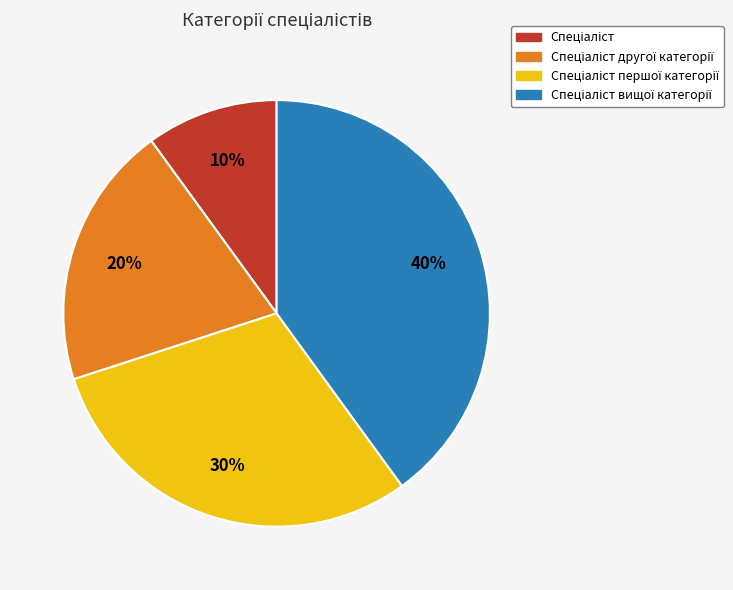

Is there any slice that represents more than half of the pie?

No